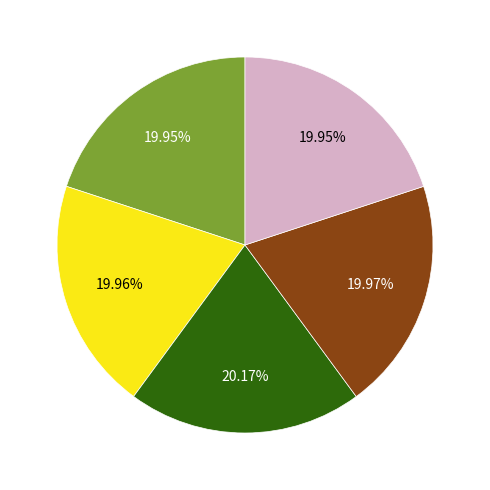

Is there a majority slice in this chart?

No